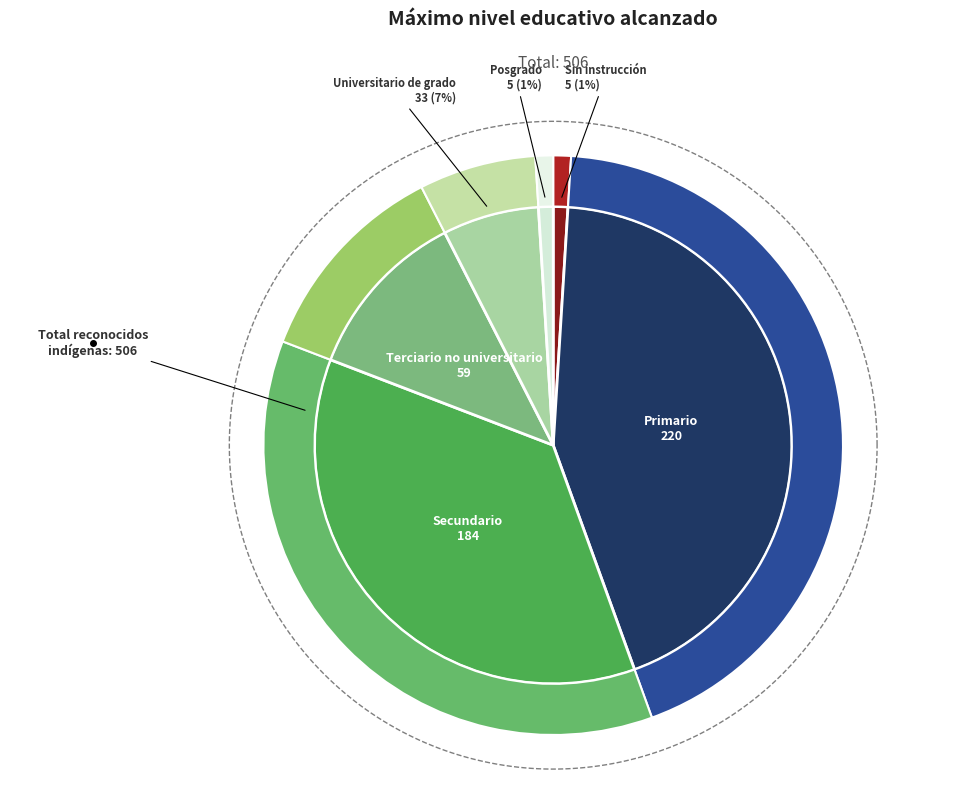

To the nearest percent, what percentage of the pie is Primario?

43%